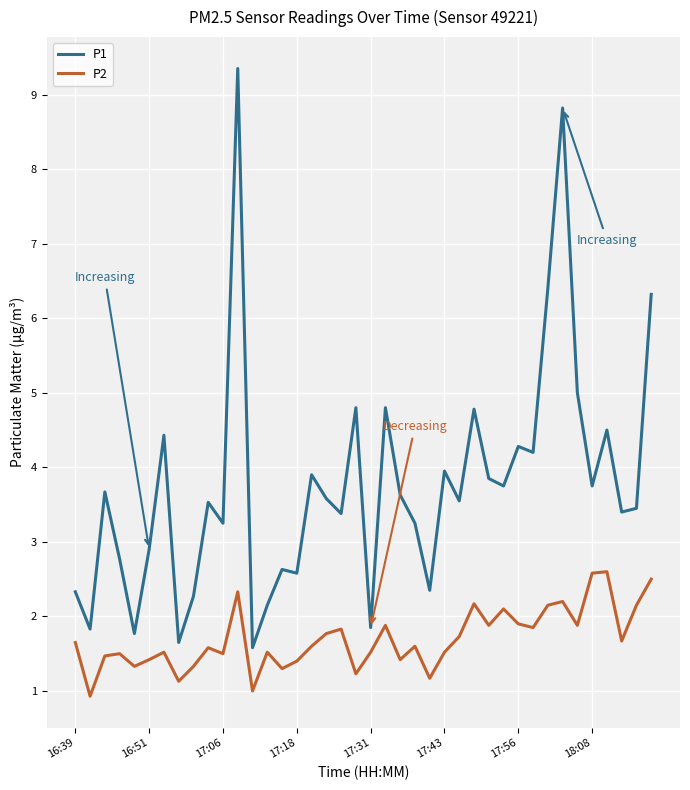

Rank the series by their maximum value, from lowest to highest.

P2, P1